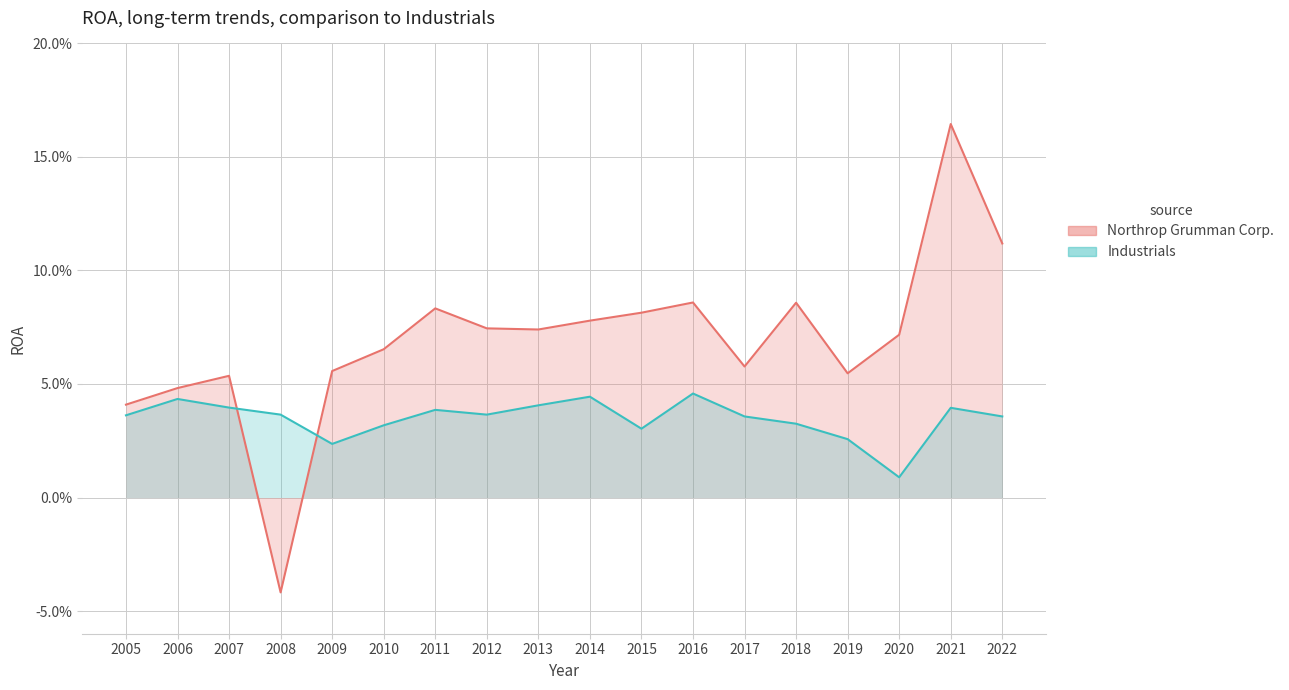

What is the average value of the Northrop Grumman Corp. series?

0.1